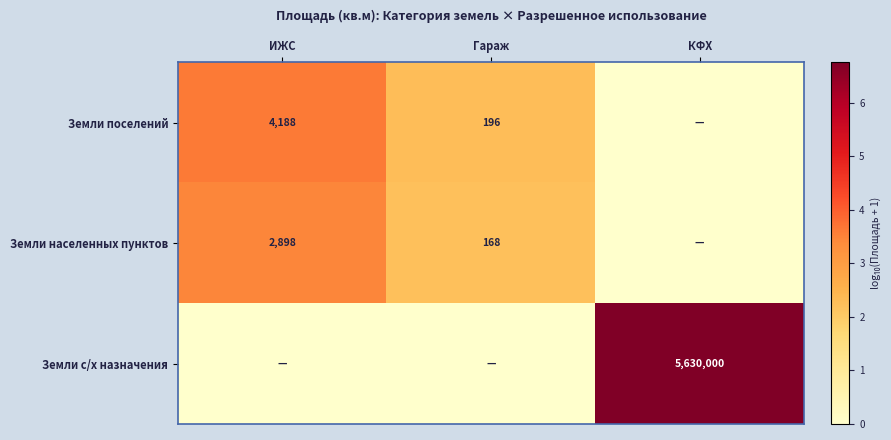

Is the value of Земли населенных пунктов at Гараж greater than the value of Земли с/х назначения at КФХ?

No